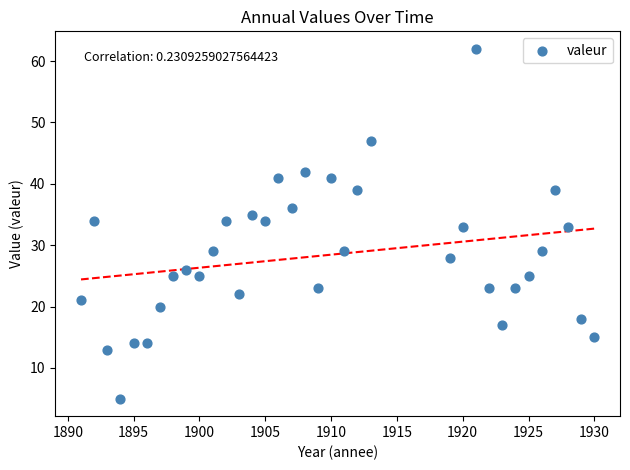

What is the range of Y values (max minus min)?

57